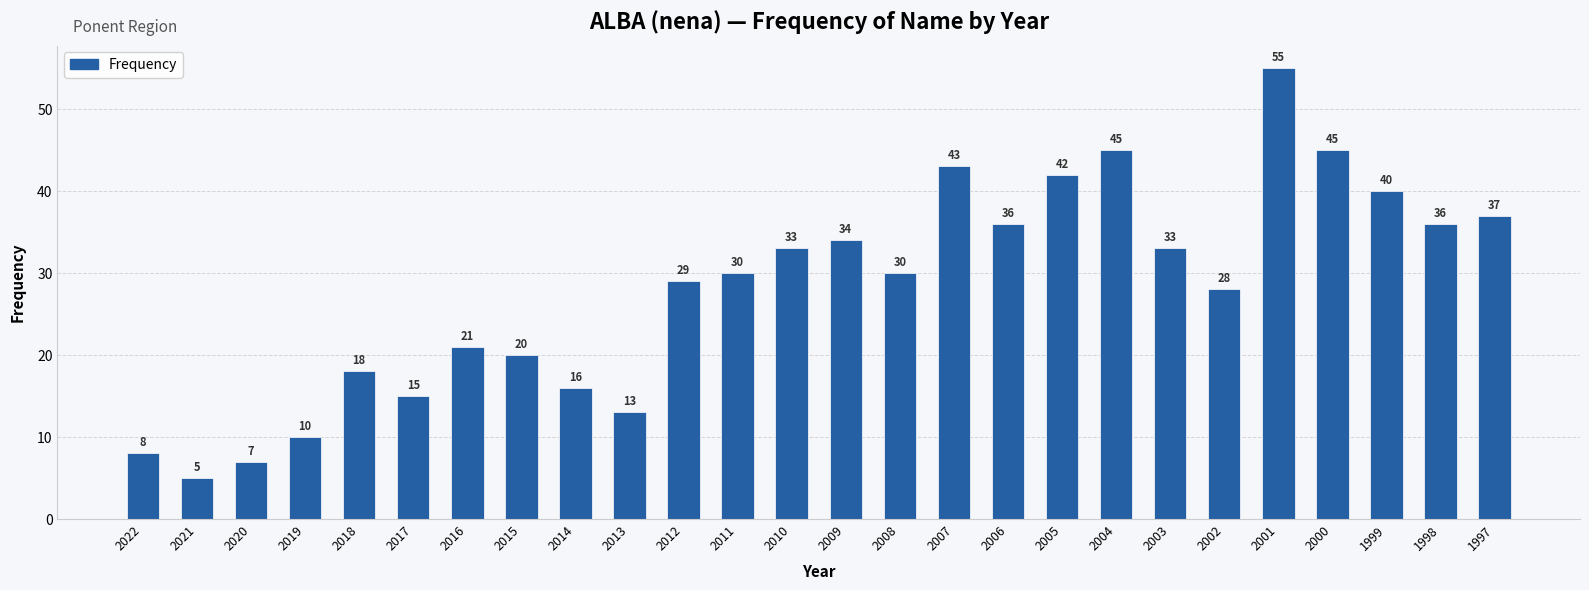

Read the value at 2016, to the nearest 5.

20